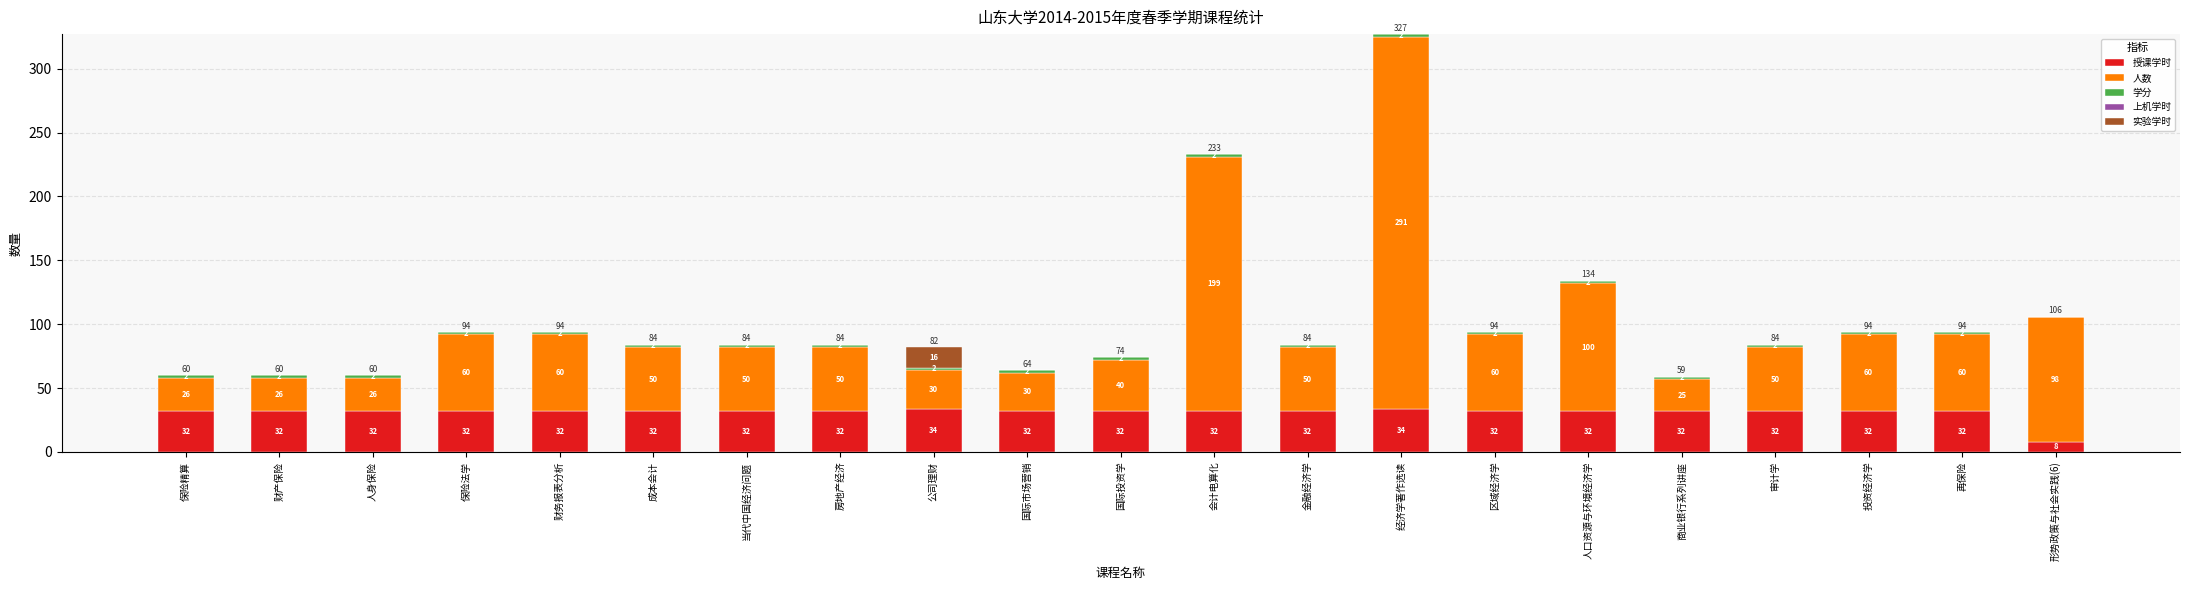

What is the sum of the 授课学时 values at 财务报表分析 and 保险精算?

64